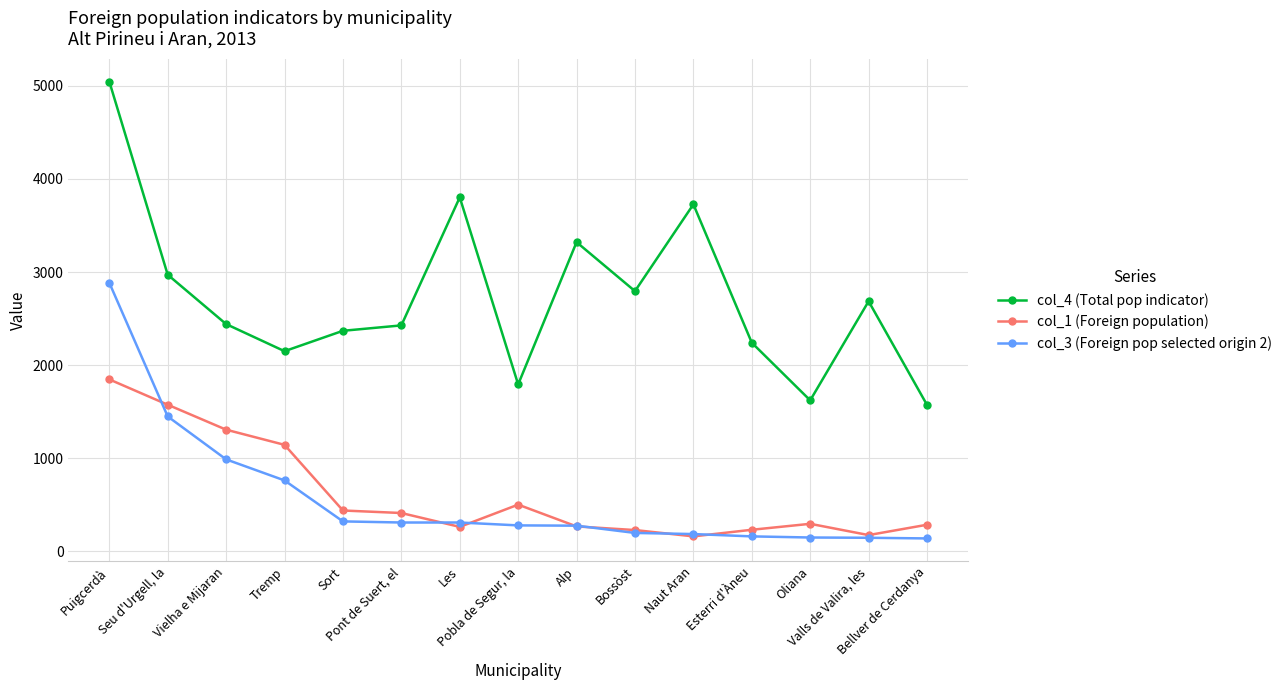

What is the minimum value for col_1 (Foreign population)?

161